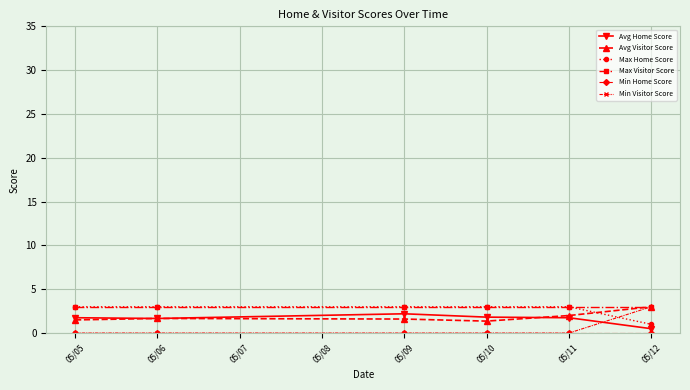

What is the total value across all series at 05/09?

9.8